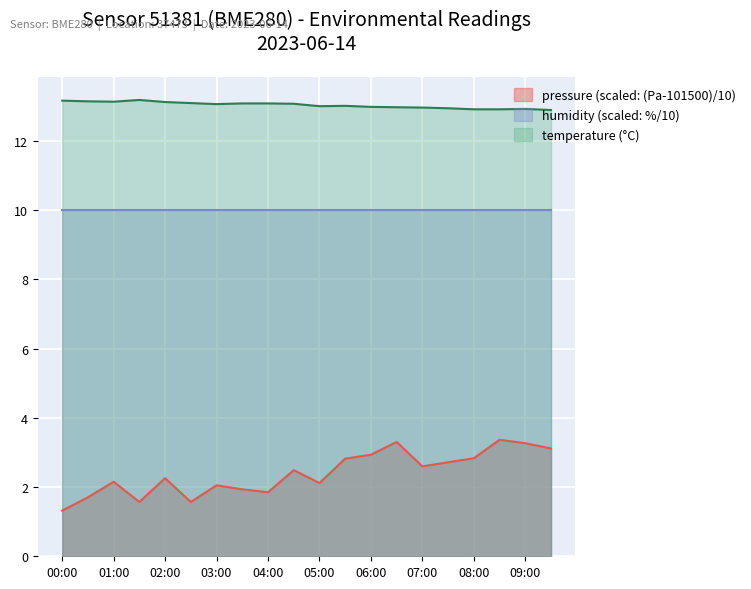

At how many categories does at least one series exceed 6?

20